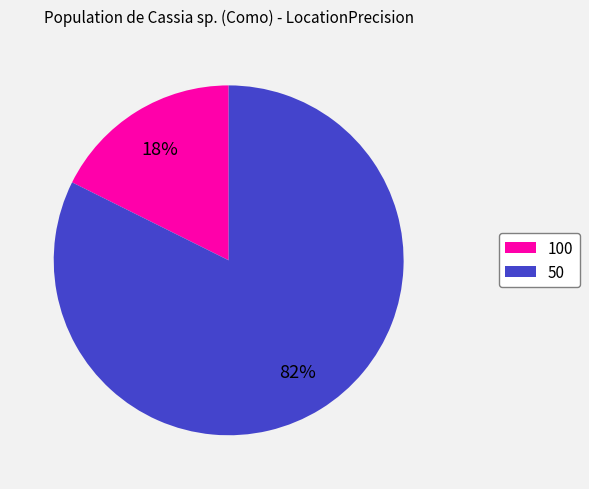

To the nearest percent, what is the average slice percentage?

50%